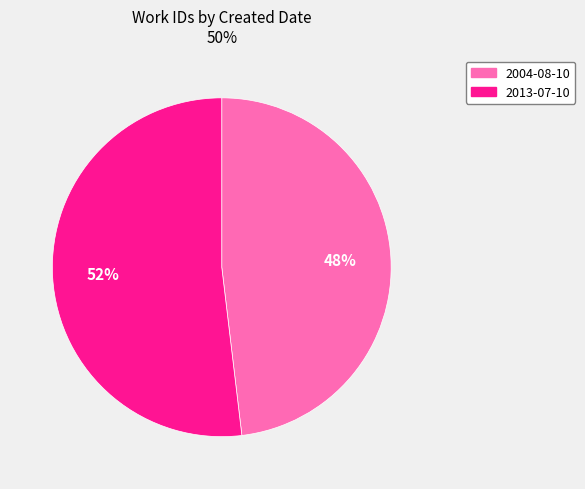

True or false: 2013-07-10 accounts for 52% of the total.

True